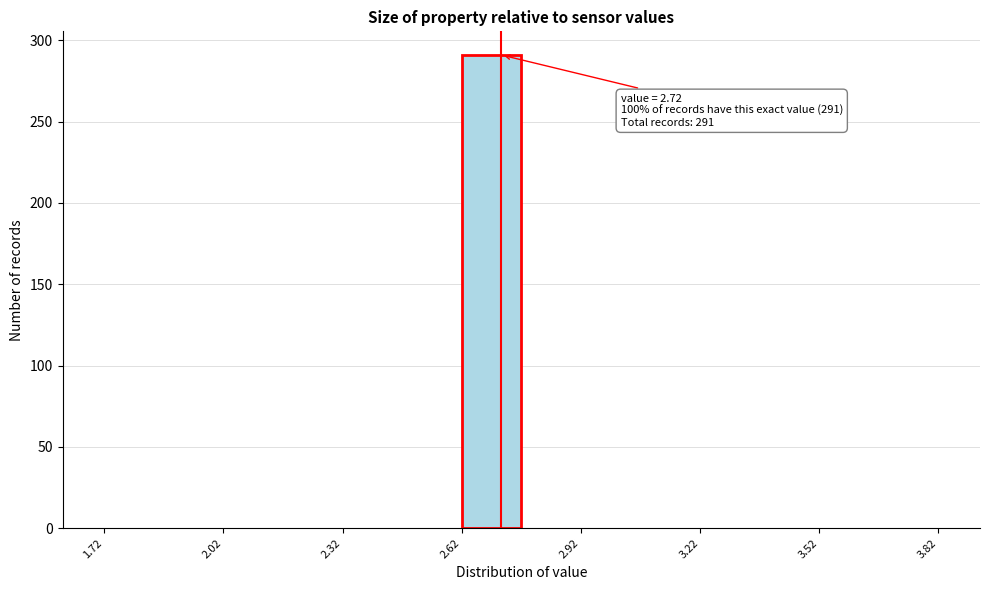

Around what value on the x-axis is the tallest bar? Give the approximate position of its centre, as read against the axis.

2.70